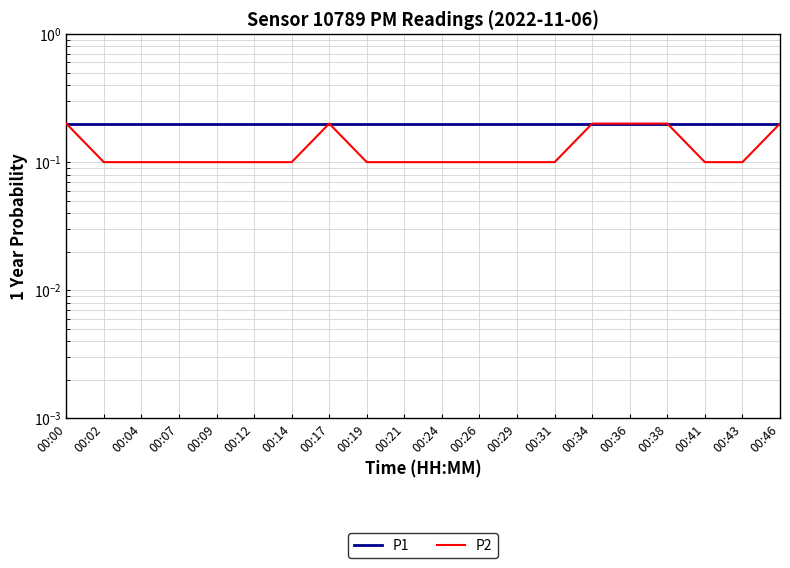

List the series in order of their overall mean, highest first.

P1, P2